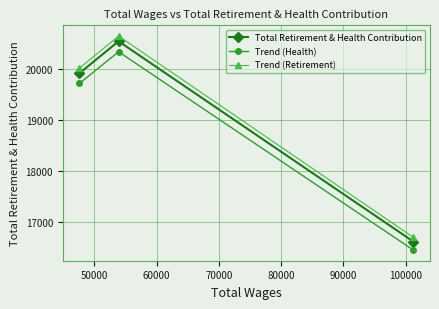

What is the minimum value shown in the chart?

16457.8